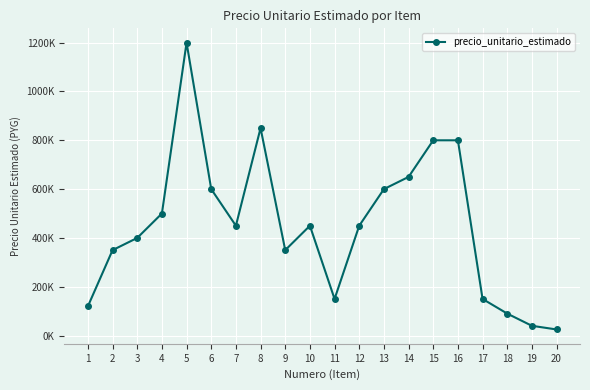

Does the chart have visible grid lines?

Yes